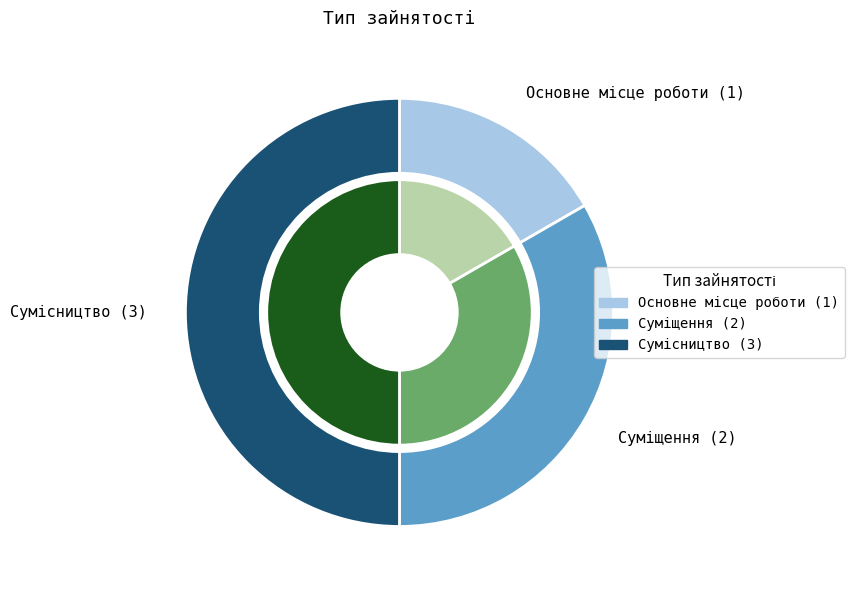

Which slice is the smallest?

Основне місце роботи